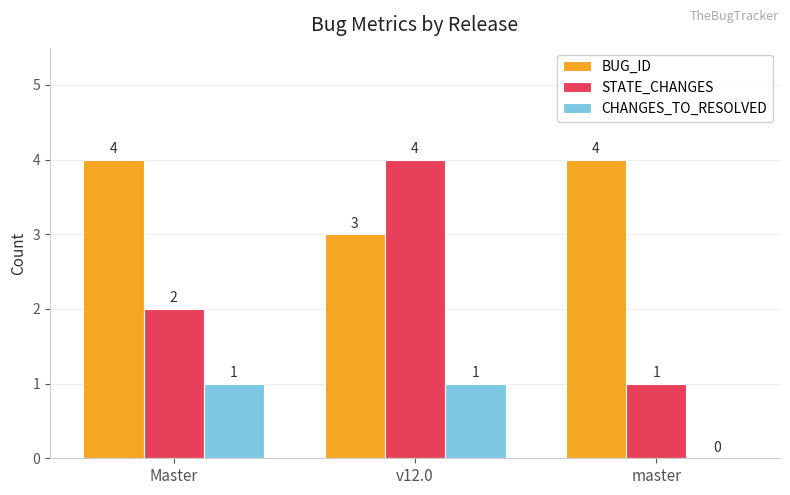

What is the total value across all series at v12.0?

8